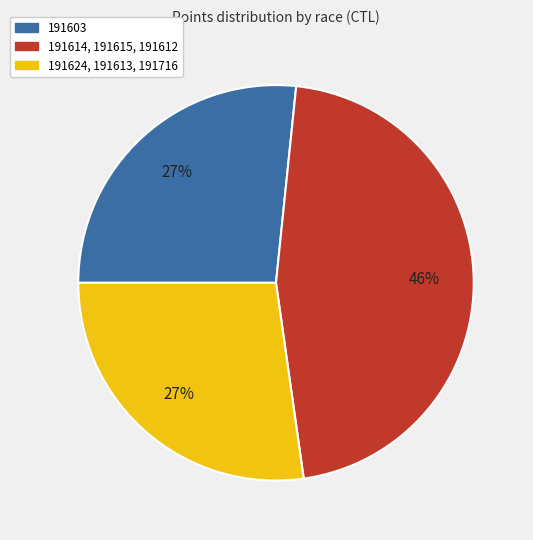

Does any single category account for the majority?

No